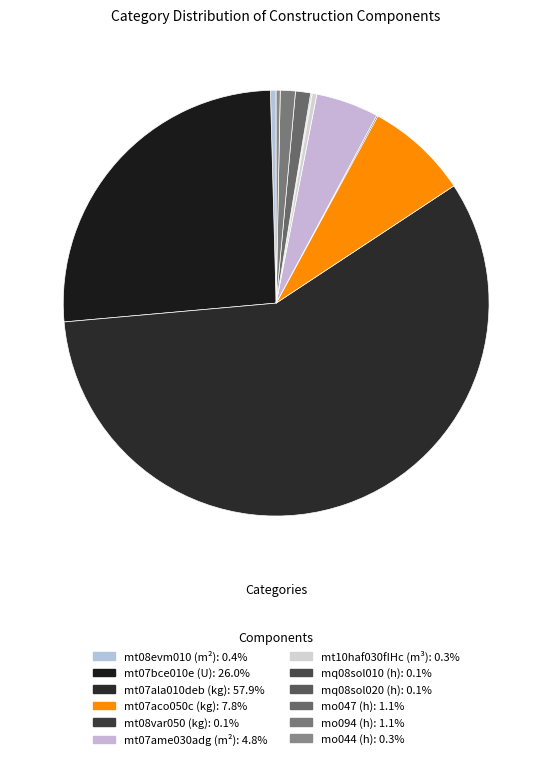

Is there a majority slice in this chart?

Yes